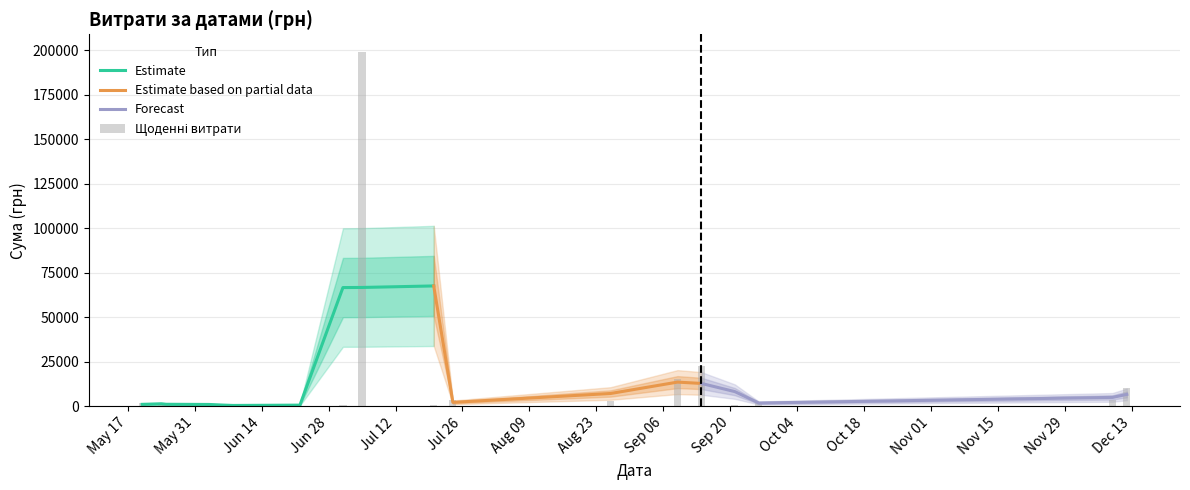

Does the chart contain any negative values?

No